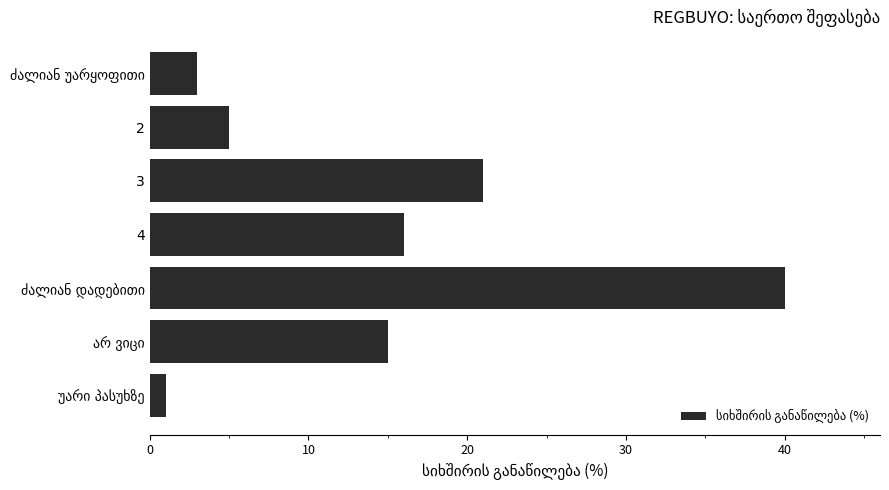

What is the value of the 2nd bar from the top?

5